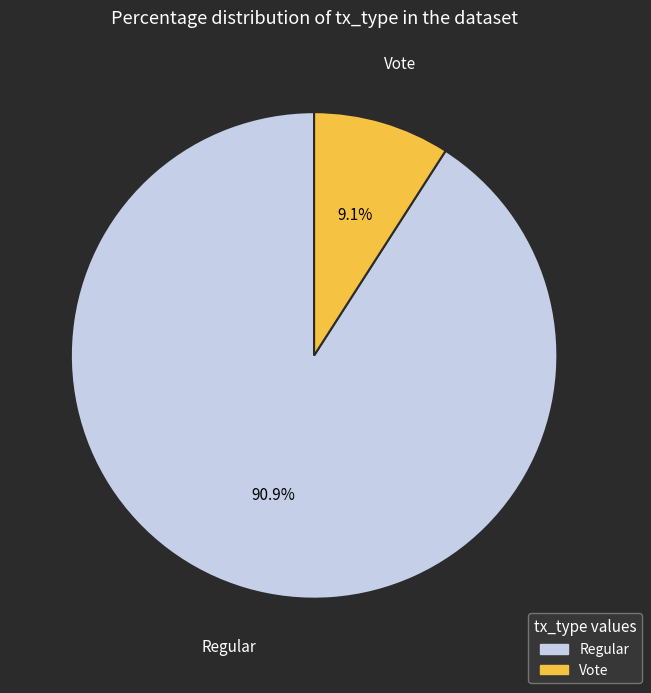

What is the largest slice in the pie chart?

Regular